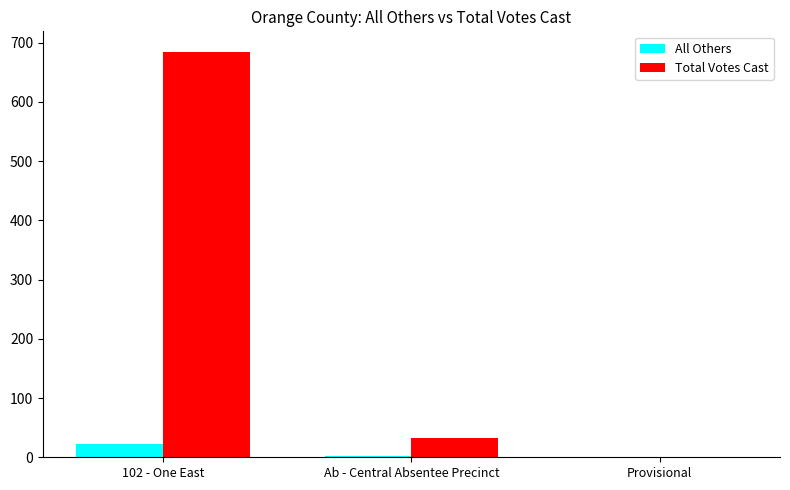

How many categories are shown in the chart?

3